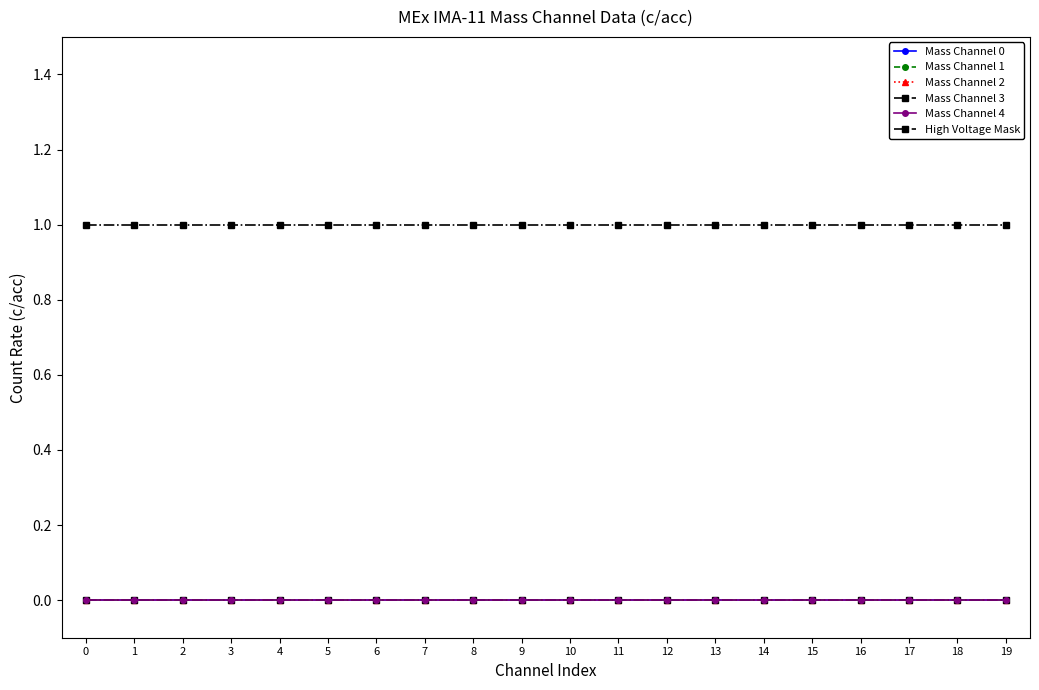

True or false: Mass Channel 2 and Mass Channel 4 intersect in this chart.

False